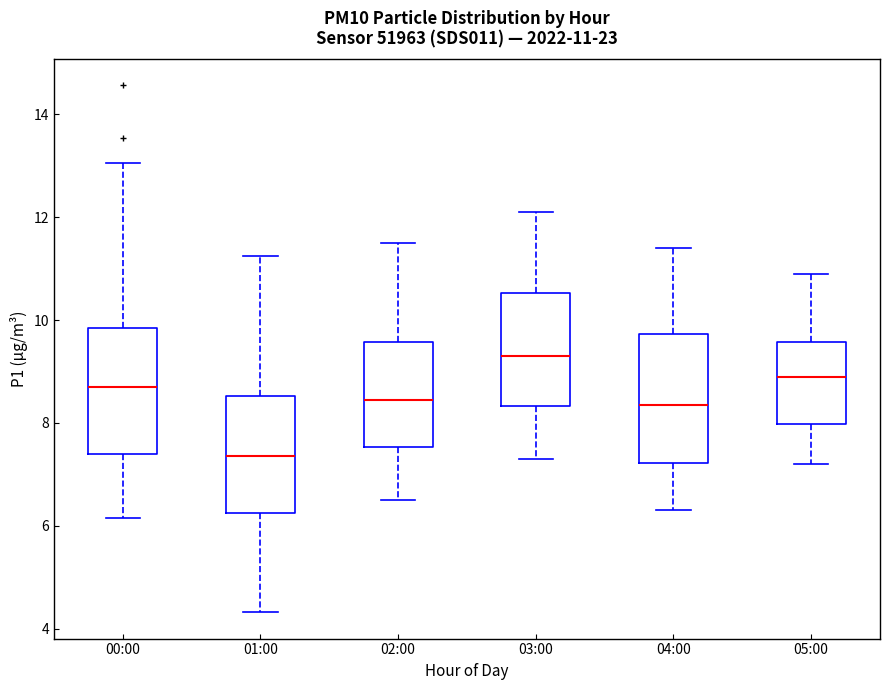

Which box's median line is the lowest?

01:00